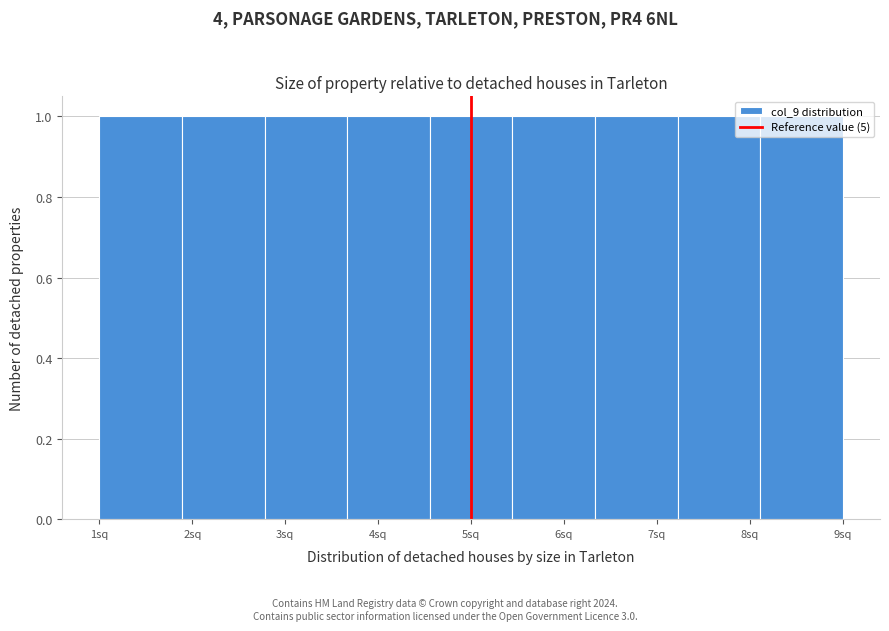

How tall is the bar that spans 6.3 to 7.2 on the x-axis? Neither the bar edges nor the heights are printed on the chart, so give them approximately, as read against the axes.

1